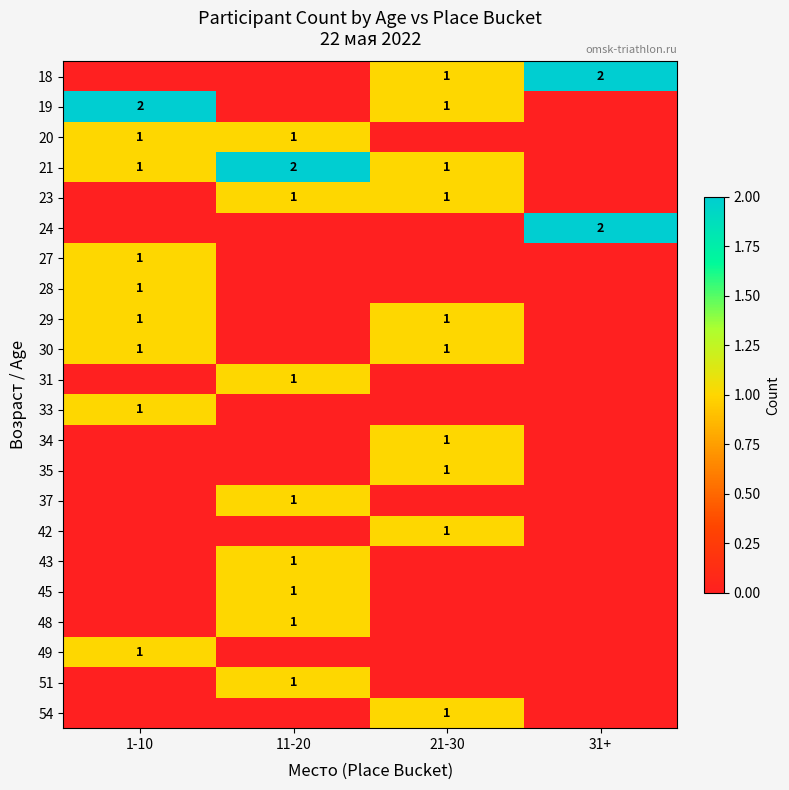

Is it true that 37 equals 1 at 11-20?

True